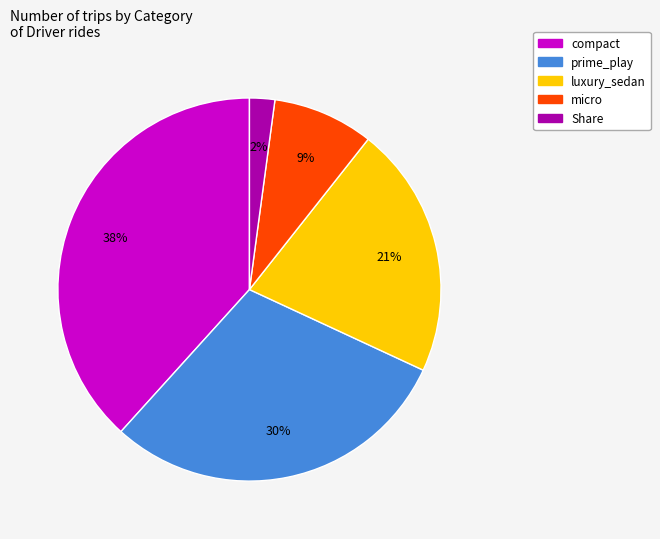

To the nearest percent, what percentage of the pie is compact?

38%